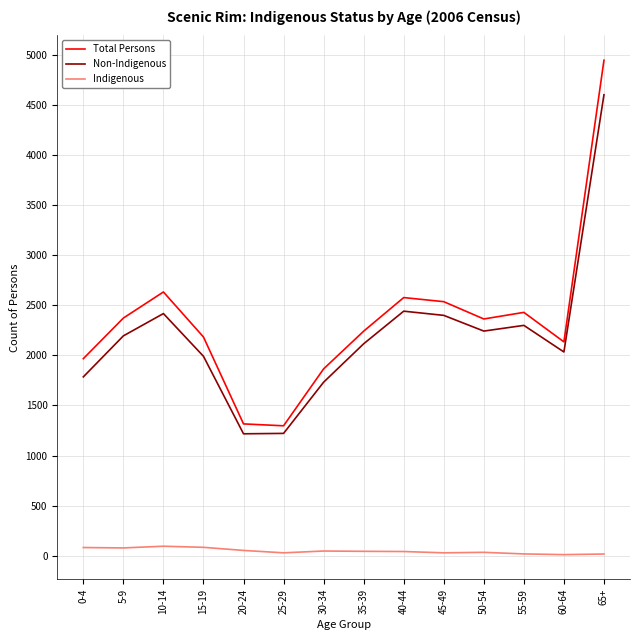

Is the value of Non-Indigenous at 60-64 greater than the value of Indigenous at 15-19?

Yes